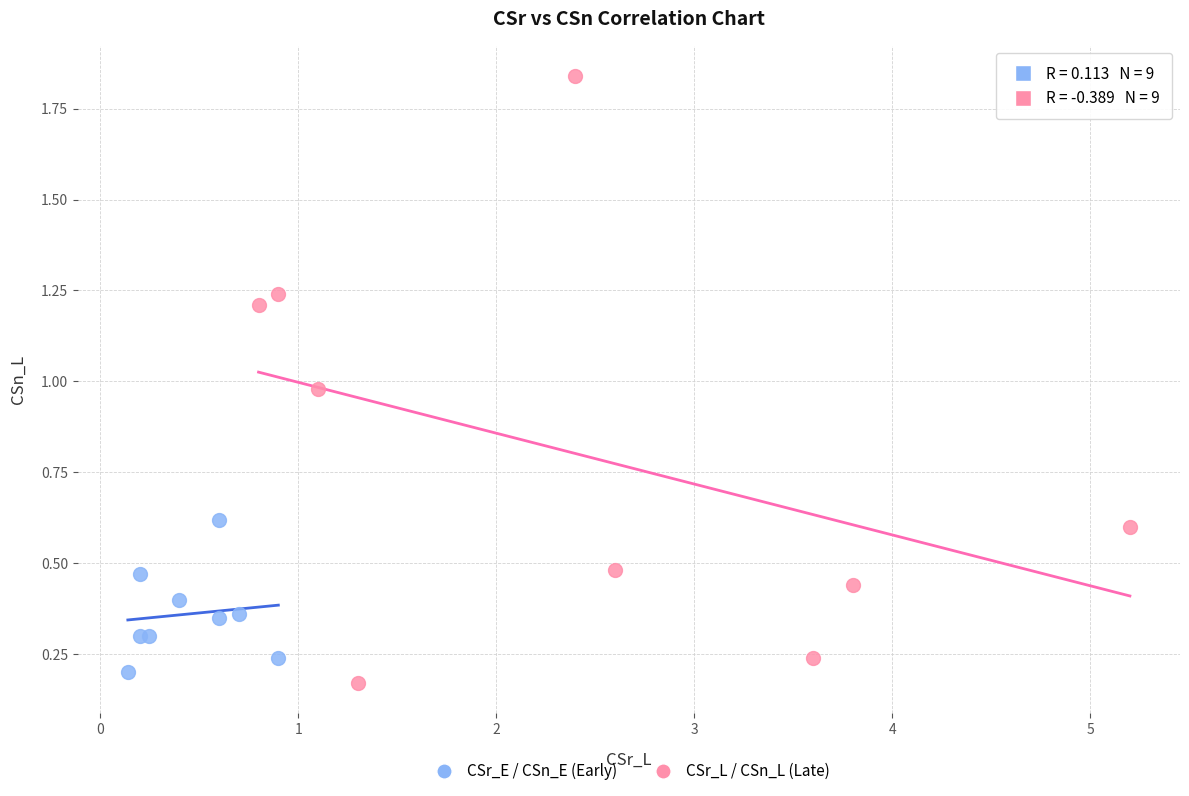

Which series reaches the minimum Y coordinate?

CSr_L / CSn_L (Late)